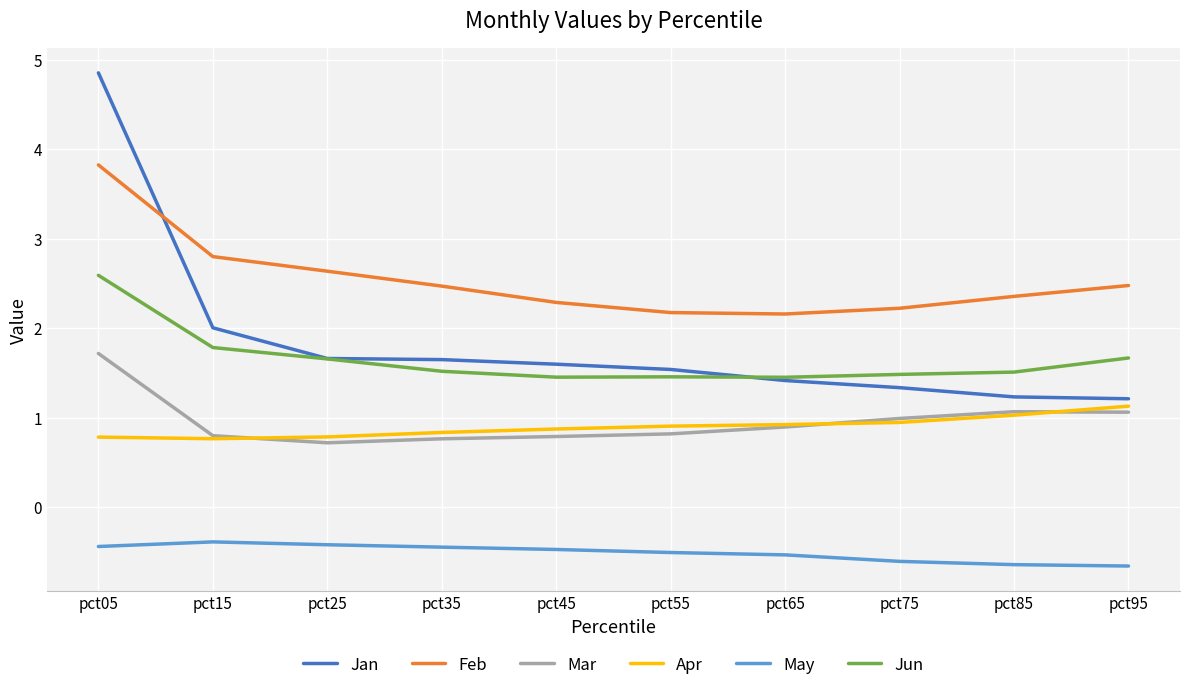

The value of Jan at pct35 is 1.6. True or false?

True